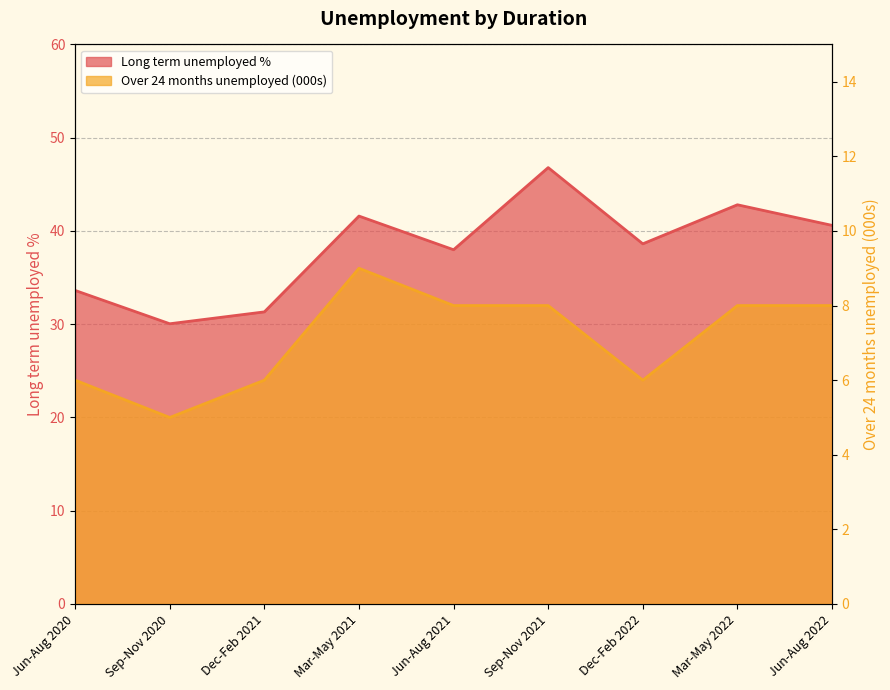

What is the sum of the Long term unemployed % values at Mar-May 2021 and Mar-May 2022?

84.4